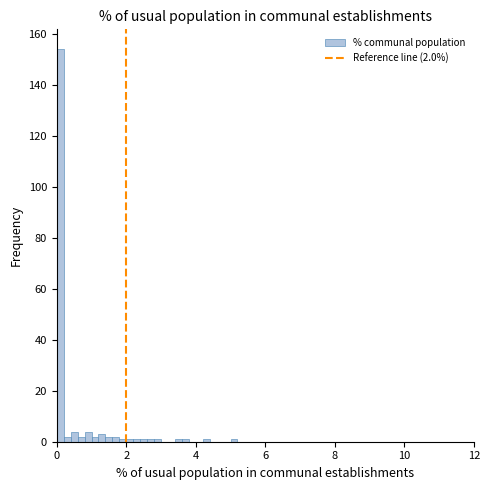

Read against the x-axis, roughly where is the centre of the tallest bar?

0.2